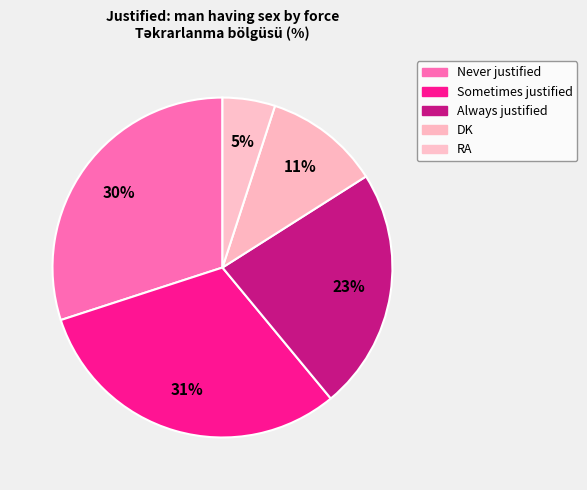

What is the change in value from Never justified to RA?

-25